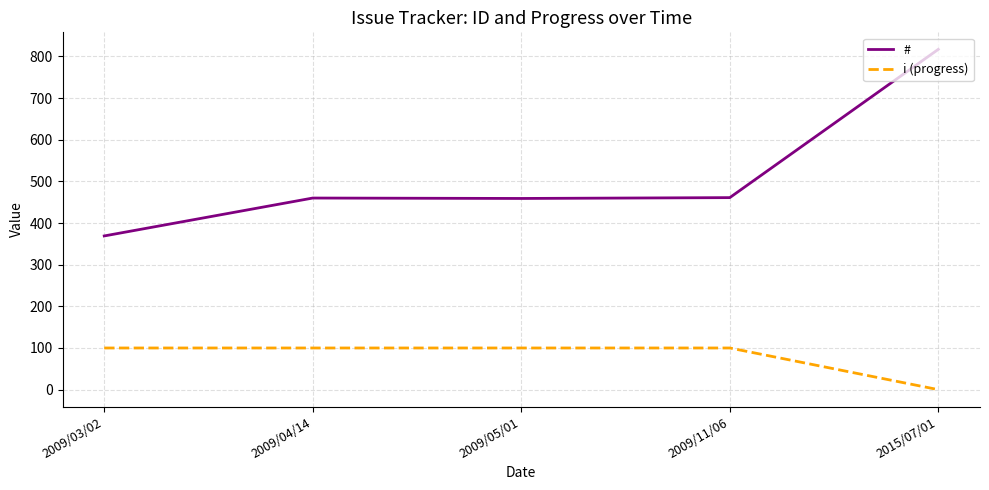

The value of i (progress) at 2015/07/01 is 0. True or false?

True